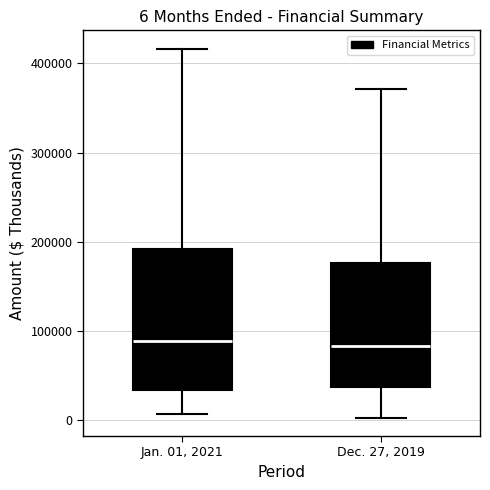

Which box is the tallest, from its lower edge to its upper edge?

Jan. 01, 2021